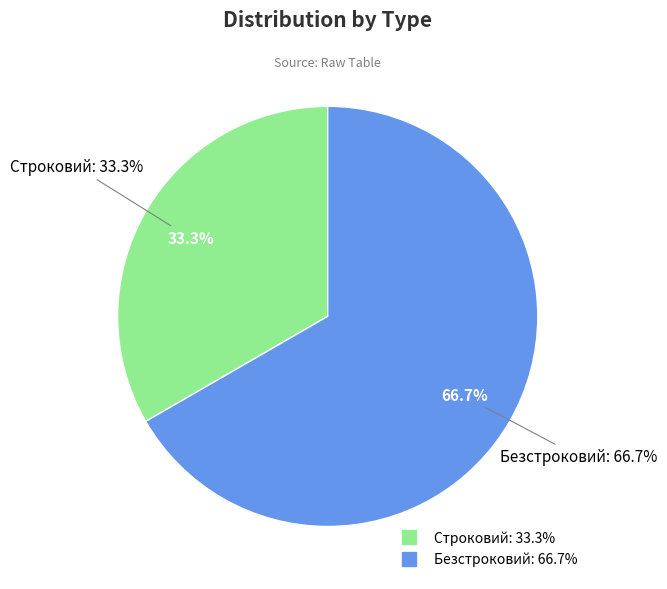

The Строковий slice represents 33% of the pie. True or false?

True